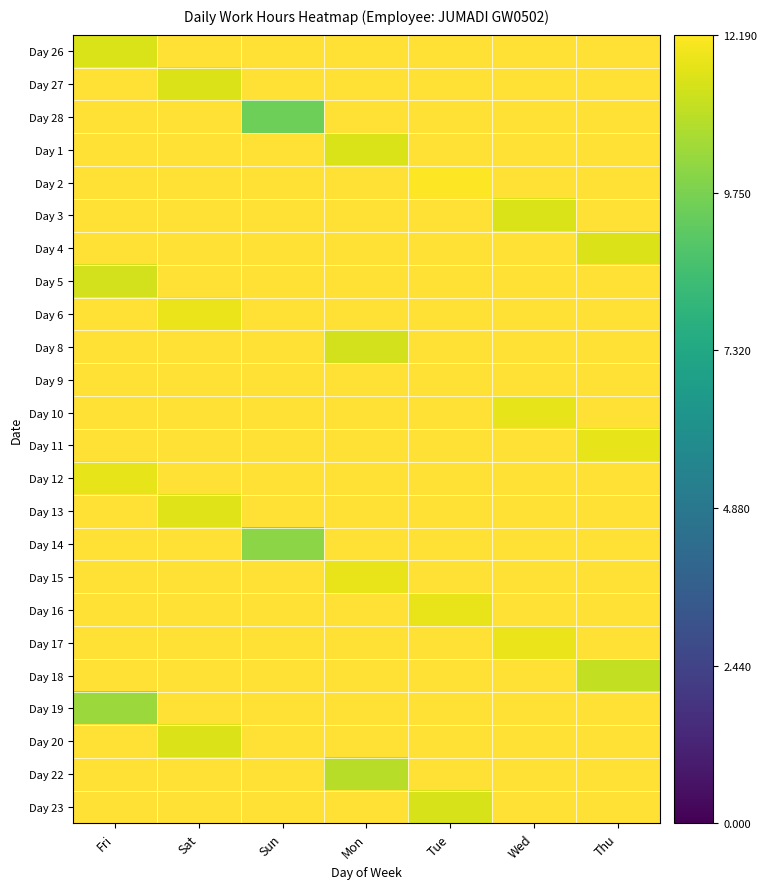

Count the number of data series in this chart.

24